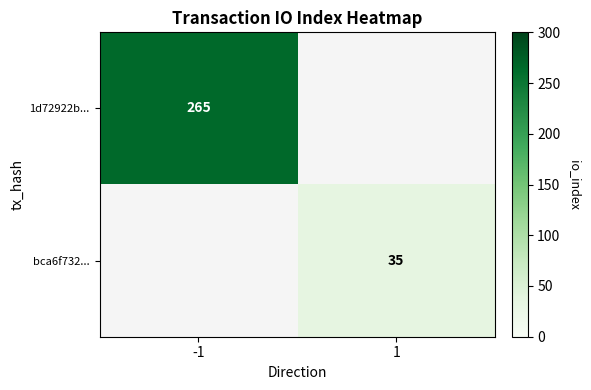

How many series are shown in this chart?

2